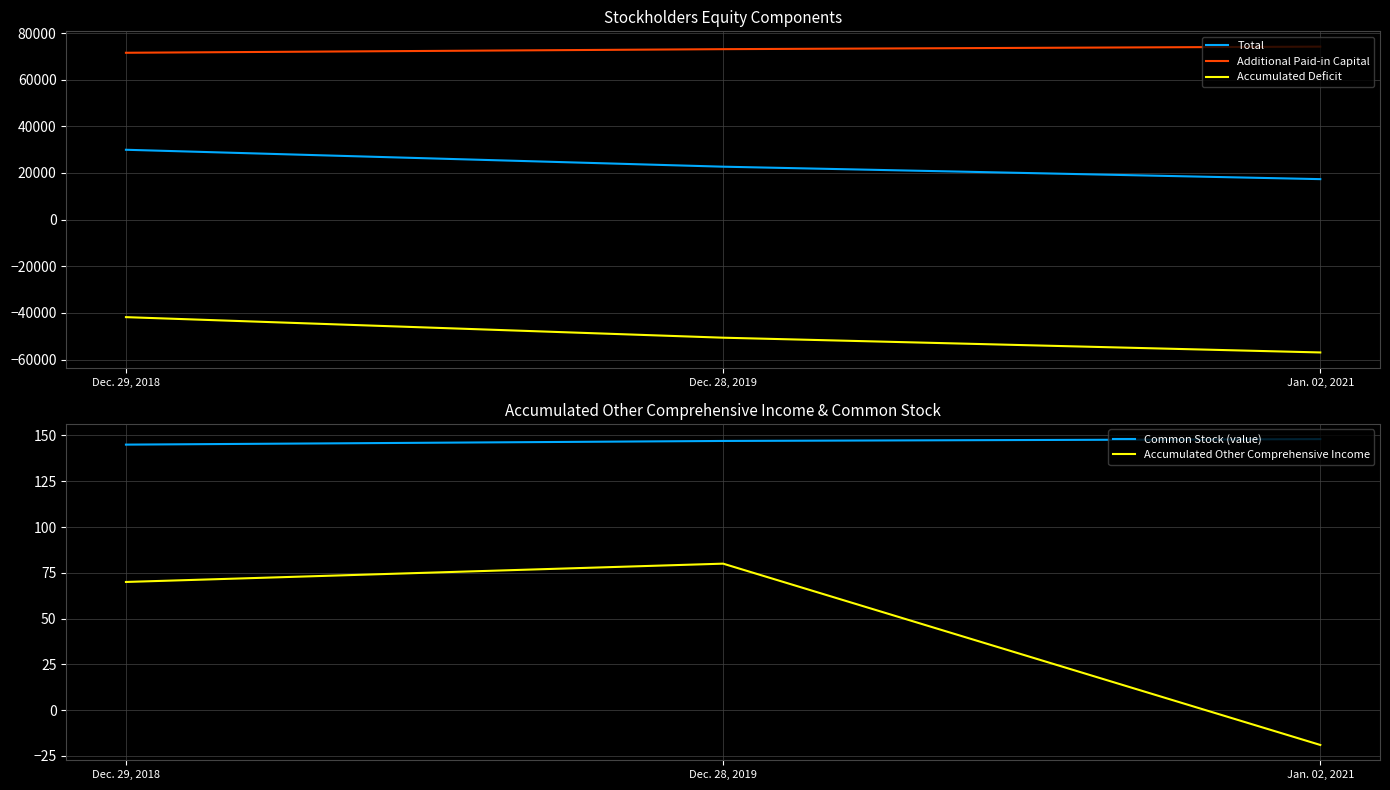

What are all the series names shown in the legend?

Total, Additional Paid-in Capital, Accumulated Deficit, Common Stock (value), Accumulated Other Comprehensive Income